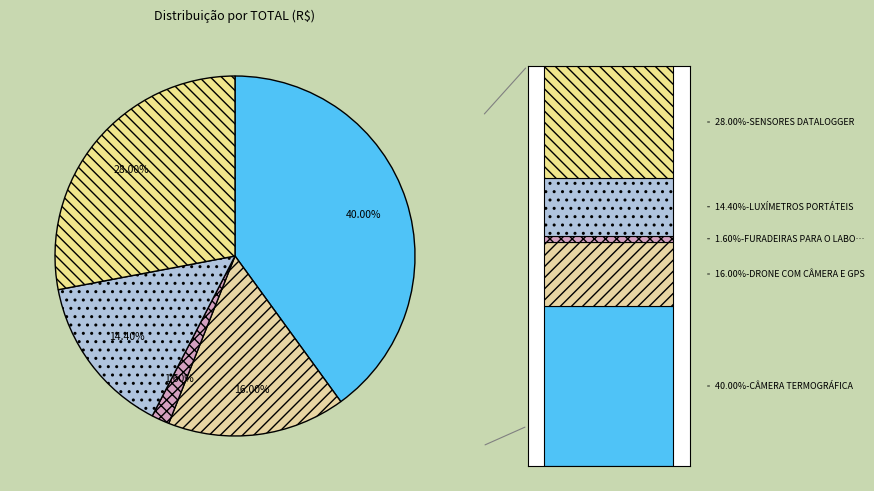

Which slice is the largest?

CÂMERA TERMOGRÁFICA